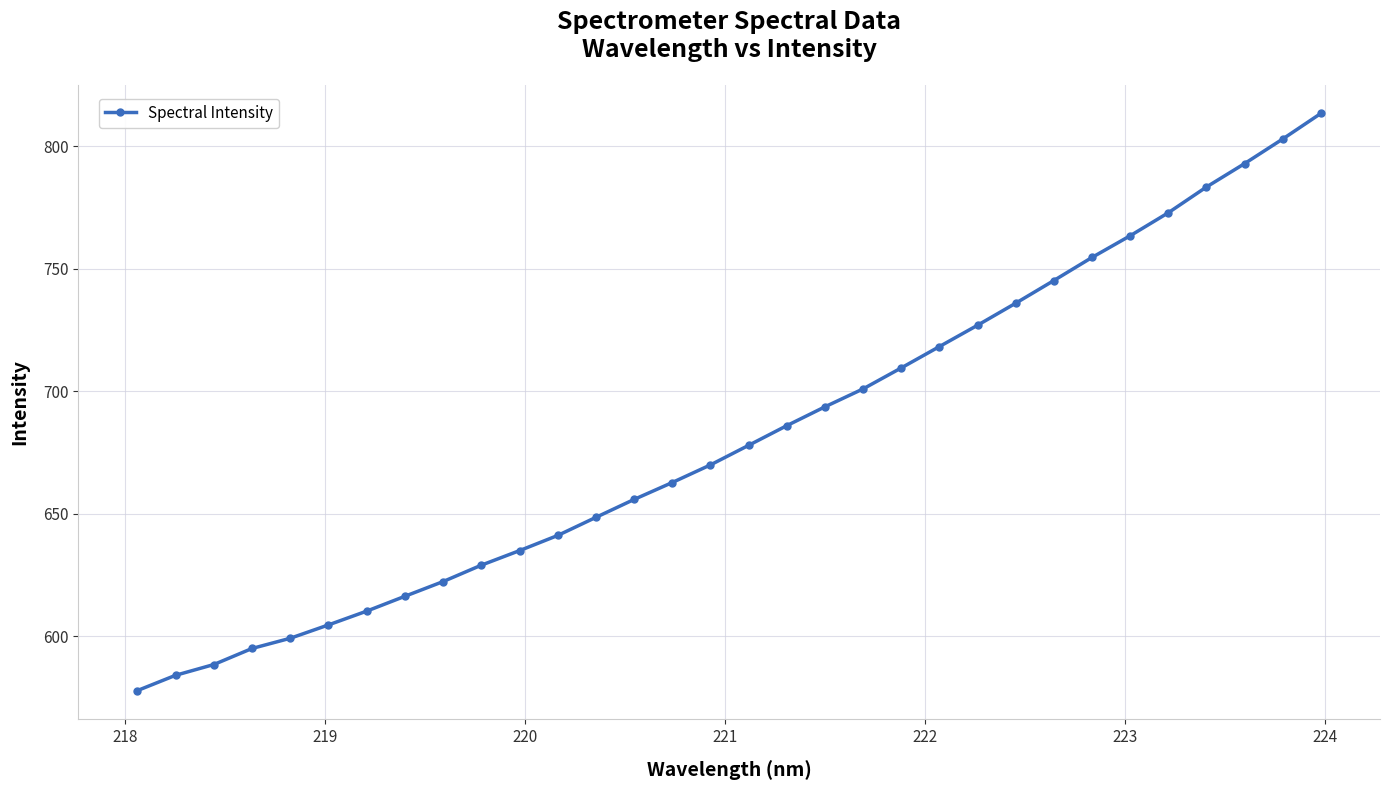

How many data points are above 677?

16